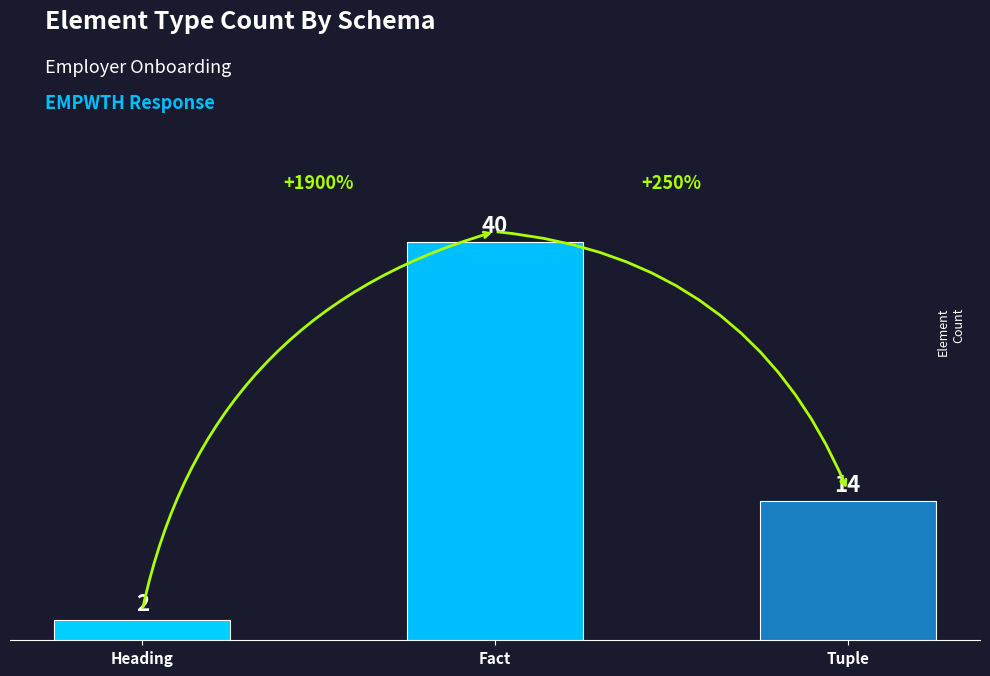

Rank the categories by value from highest to lowest.

Fact, Tuple, Heading